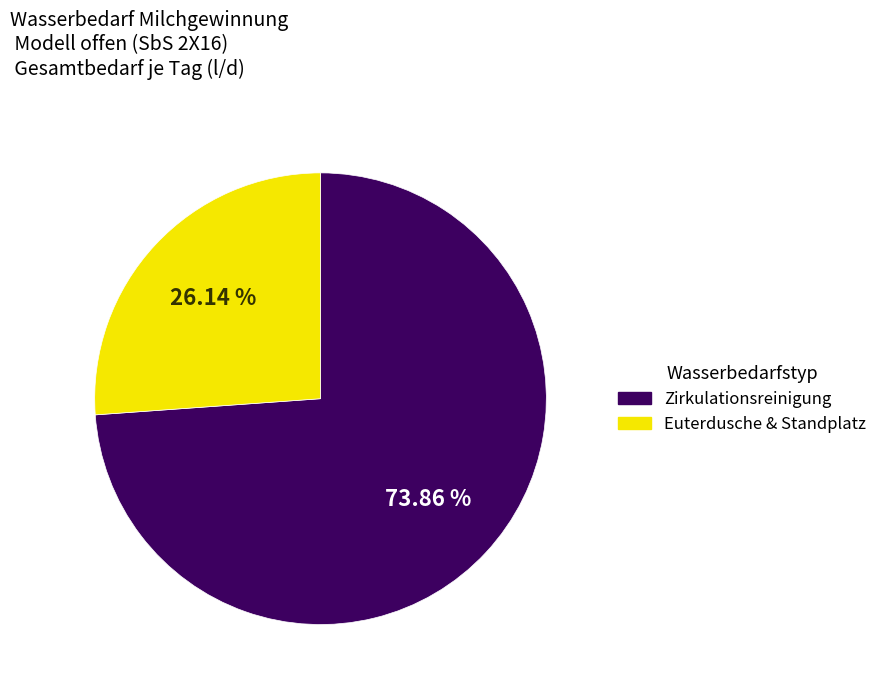

Is there any slice that represents more than half of the pie?

Yes